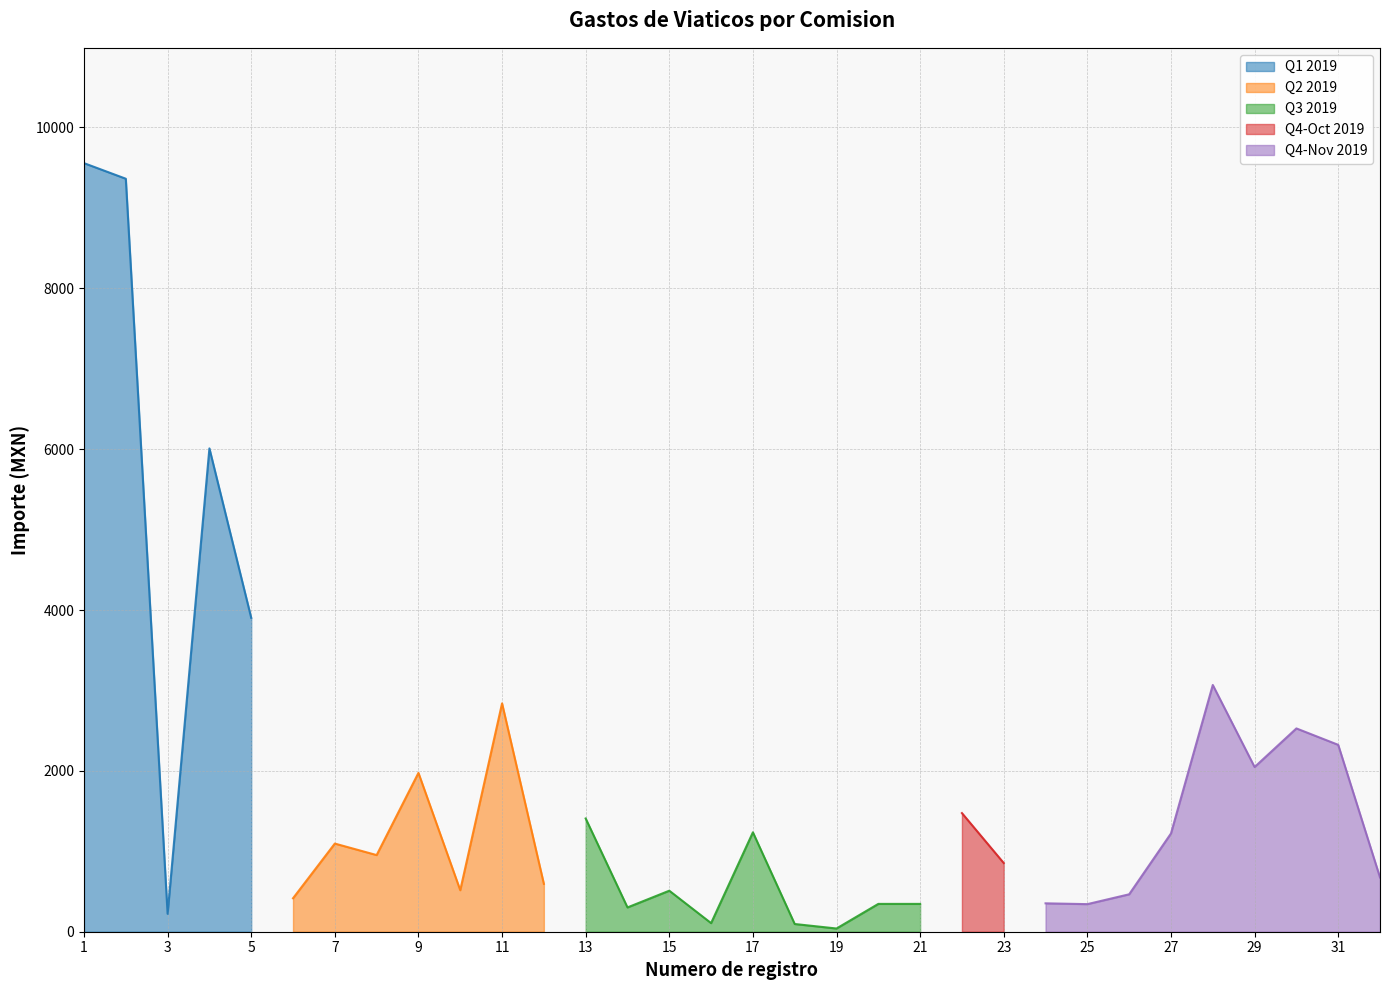

Is the value of Num personas acompanantes at 25 greater than the value of Importe total erogado at 2?

No